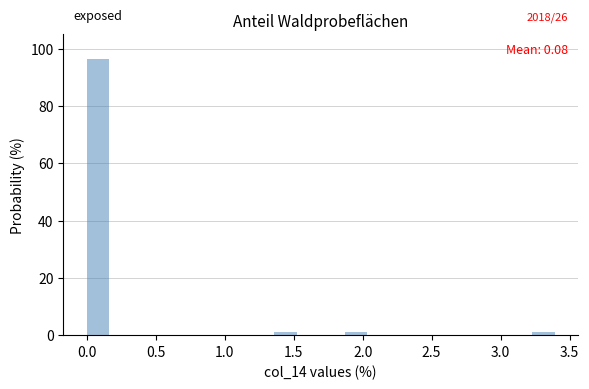

Around what value on the x-axis is the tallest bar? Give the approximate position of its centre, as read against the axis.

0.10